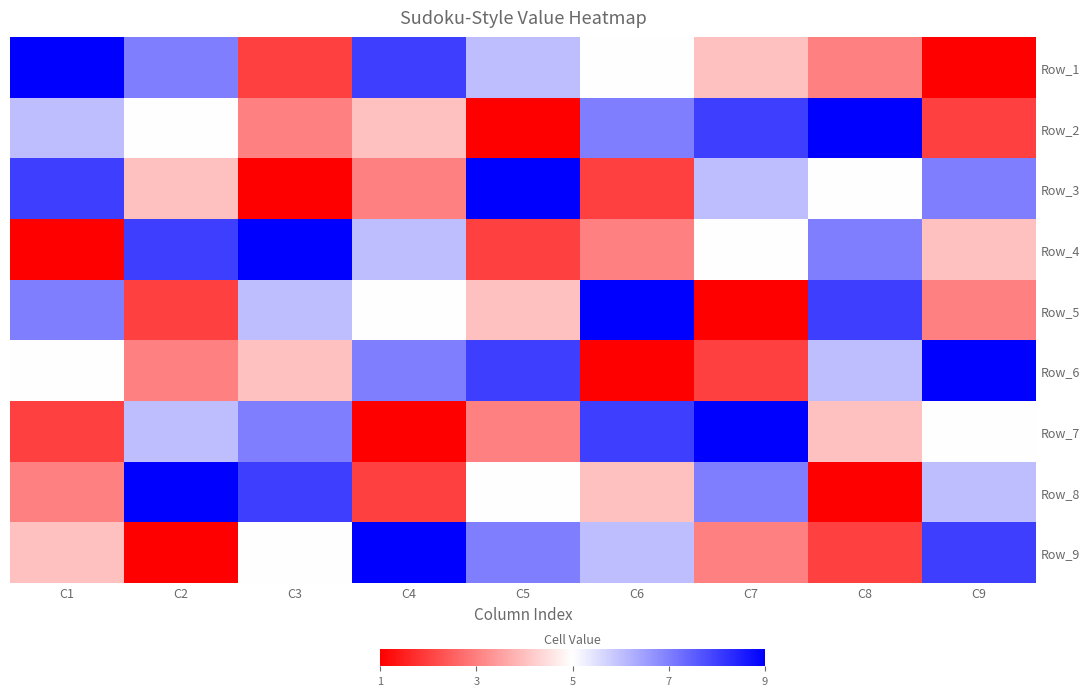

What is the difference between the highest and lowest values at C6?

8